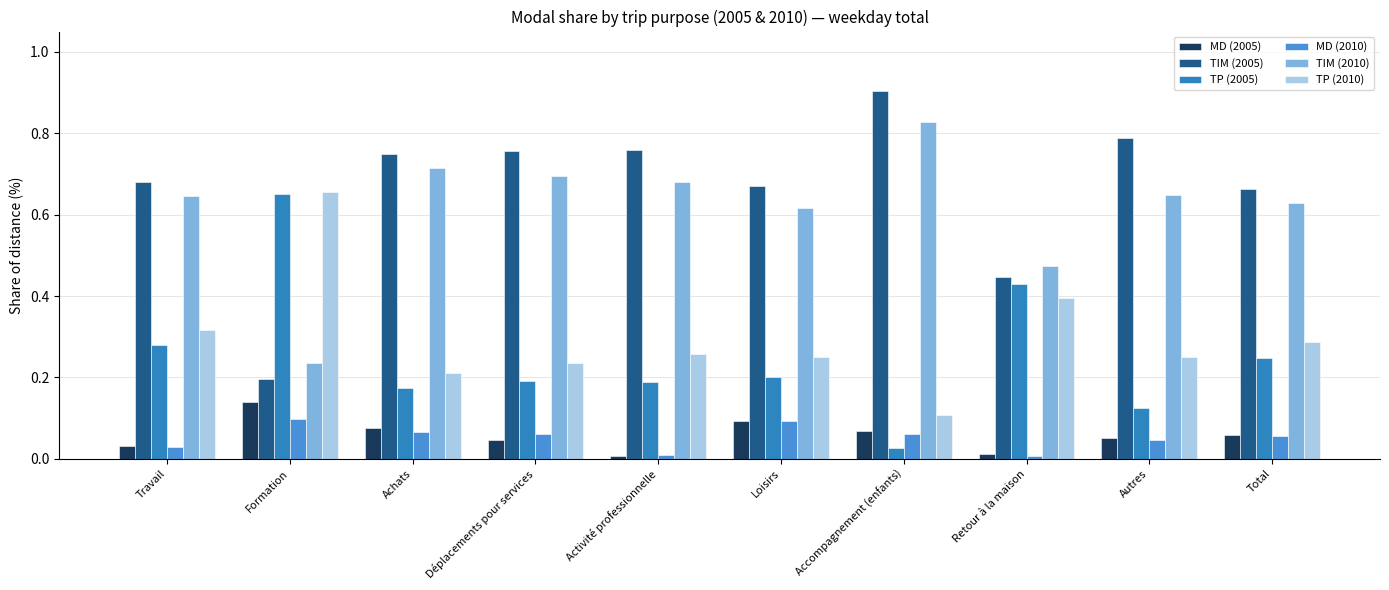

Reading right to left, list all the values displayed in this chart.

MD (2005): Total=0.1	Autres=0.1	Retour à la maison=0.0	Accompagnement (enfants)=0.1	Loisirs=0.1	Activité professionnelle=0.0	Déplacements pour services=0.0	Achats=0.1	Formation=0.1	Travail=0.0
TIM (2005): Total=0.7	Autres=0.8	Retour à la maison=0.4	Accompagnement (enfants)=0.9	Loisirs=0.7	Activité professionnelle=0.8	Déplacements pour services=0.8	Achats=0.7	Formation=0.2	Travail=0.7
TP (2005): Total=0.2	Autres=0.1	Retour à la maison=0.4	Accompagnement (enfants)=0.0	Loisirs=0.2	Activité professionnelle=0.2	Déplacements pour services=0.2	Achats=0.2	Formation=0.7	Travail=0.3
MD (2010): Total=0.1	Autres=0.0	Retour à la maison=0.0	Accompagnement (enfants)=0.1	Loisirs=0.1	Activité professionnelle=0.0	Déplacements pour services=0.1	Achats=0.1	Formation=0.1	Travail=0.0
TIM (2010): Total=0.6	Autres=0.6	Retour à la maison=0.5	Accompagnement (enfants)=0.8	Loisirs=0.6	Activité professionnelle=0.7	Déplacements pour services=0.7	Achats=0.7	Formation=0.2	Travail=0.6
TP (2010): Total=0.3	Autres=0.3	Retour à la maison=0.4	Accompagnement (enfants)=0.1	Loisirs=0.2	Activité professionnelle=0.3	Déplacements pour services=0.2	Achats=0.2	Formation=0.7	Travail=0.3